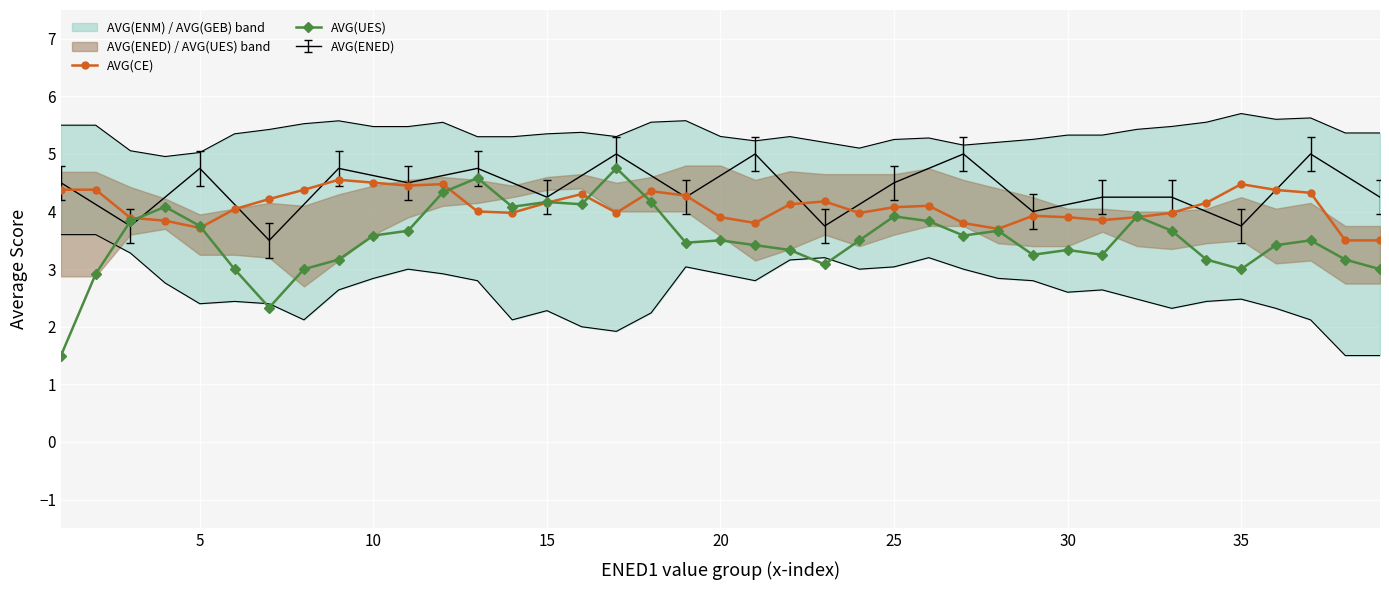

Read the AVG(UES) value at 20.

3.5